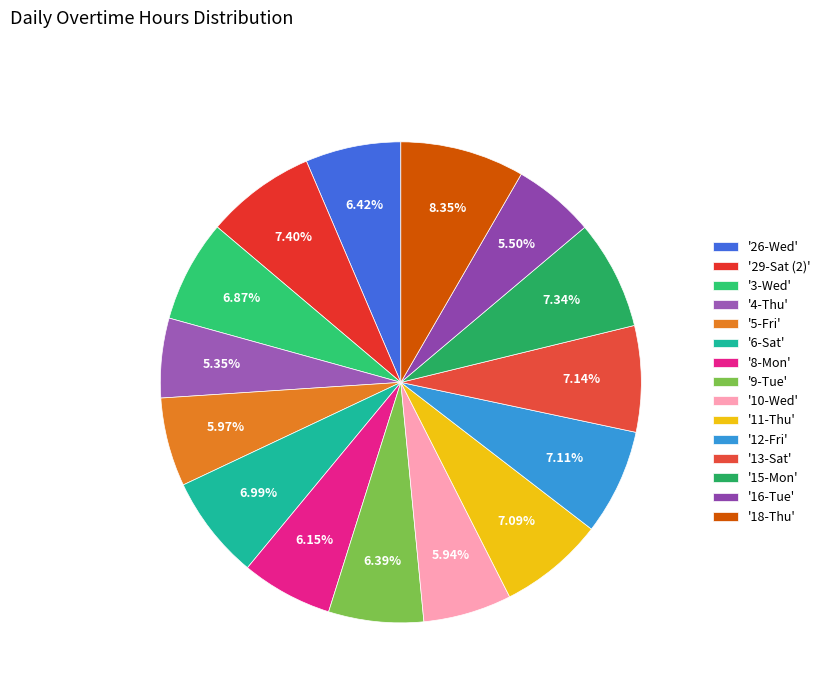

Count the number of slices in the pie.

15